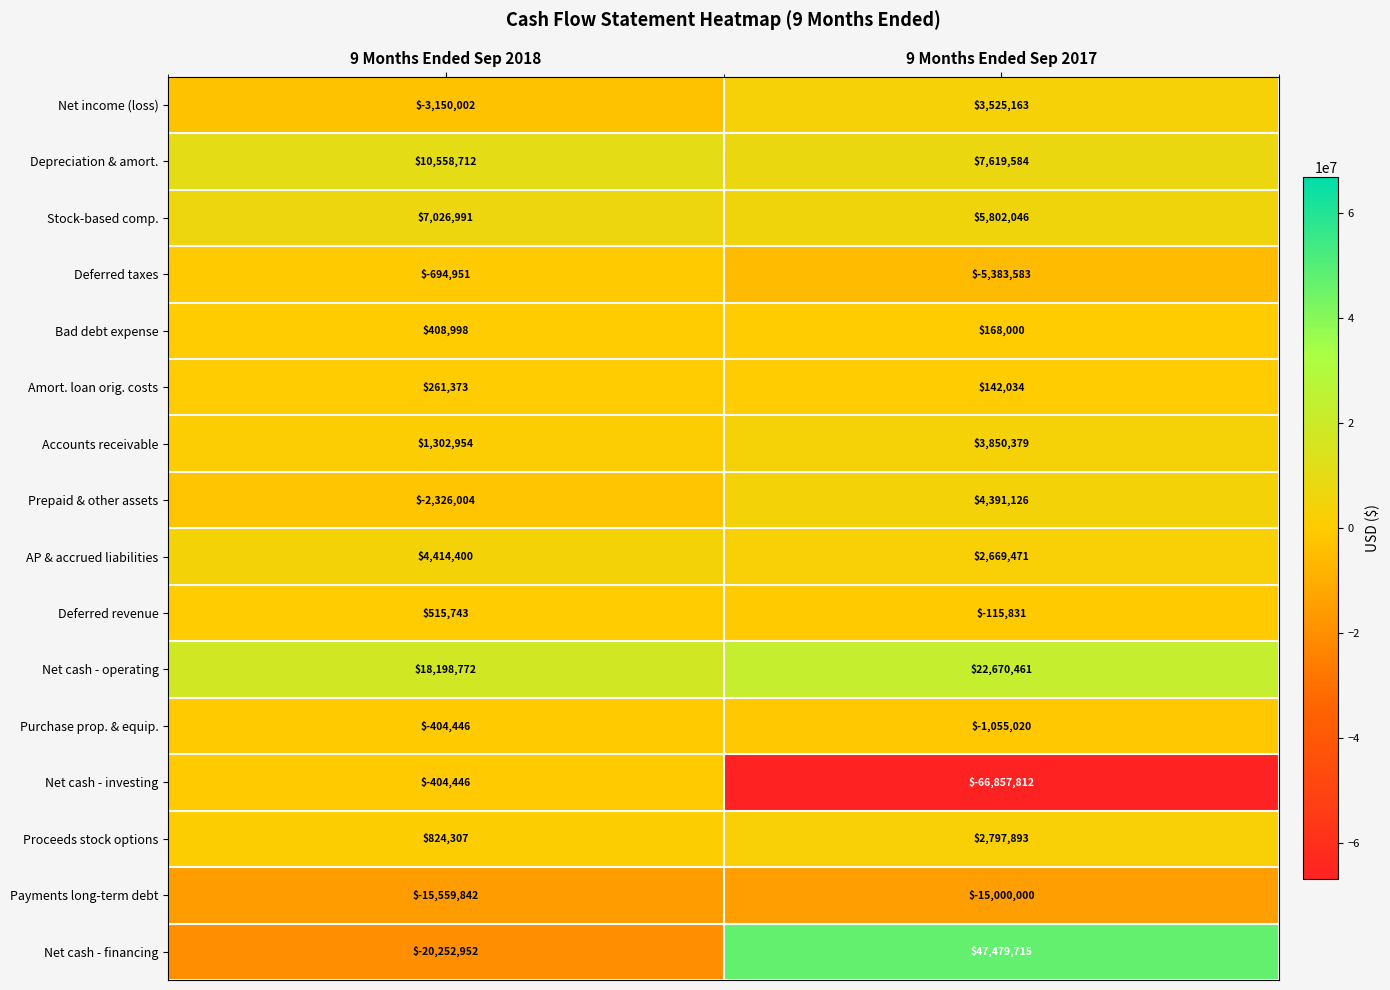

At 9 Months Ended Sep 2017, list the series in order from smallest to largest.

Net cash - investing, Payments long-term debt, Deferred taxes, Purchase prop. & equip., Deferred revenue, Amort. loan orig. costs, Bad debt expense, AP & accrued liabilities, Proceeds stock options, Net income (loss), Accounts receivable, Prepaid & other assets, Stock-based comp., Depreciation & amort., Net cash - operating, Net cash - financing